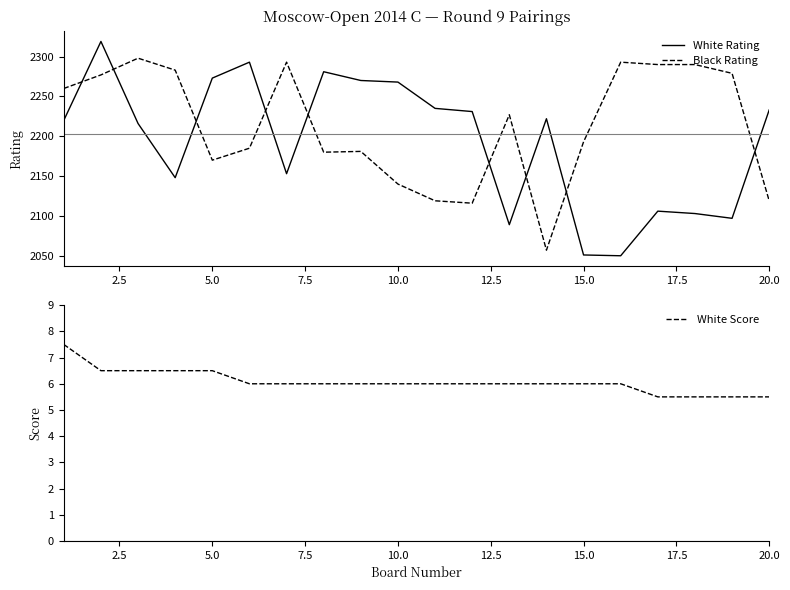

How many intersections are there between White Rating and Black Rating?

9